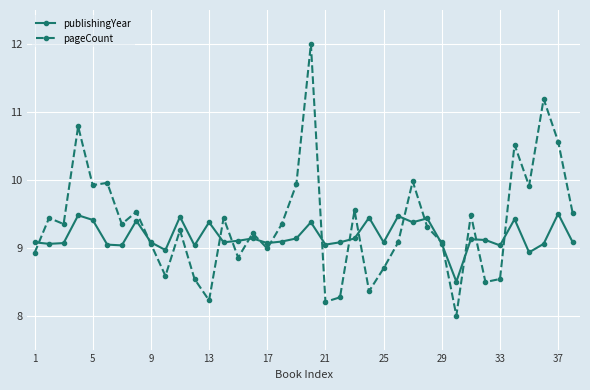

What is the difference between the maximum and second lowest values in the pageCount series?

3.8